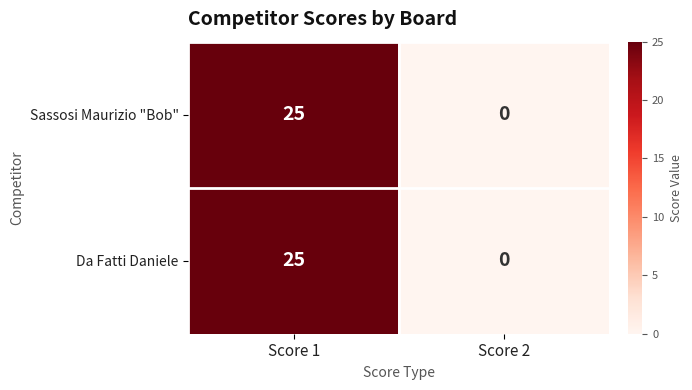

At which category does the chart reach its peak across all series?

Score 1